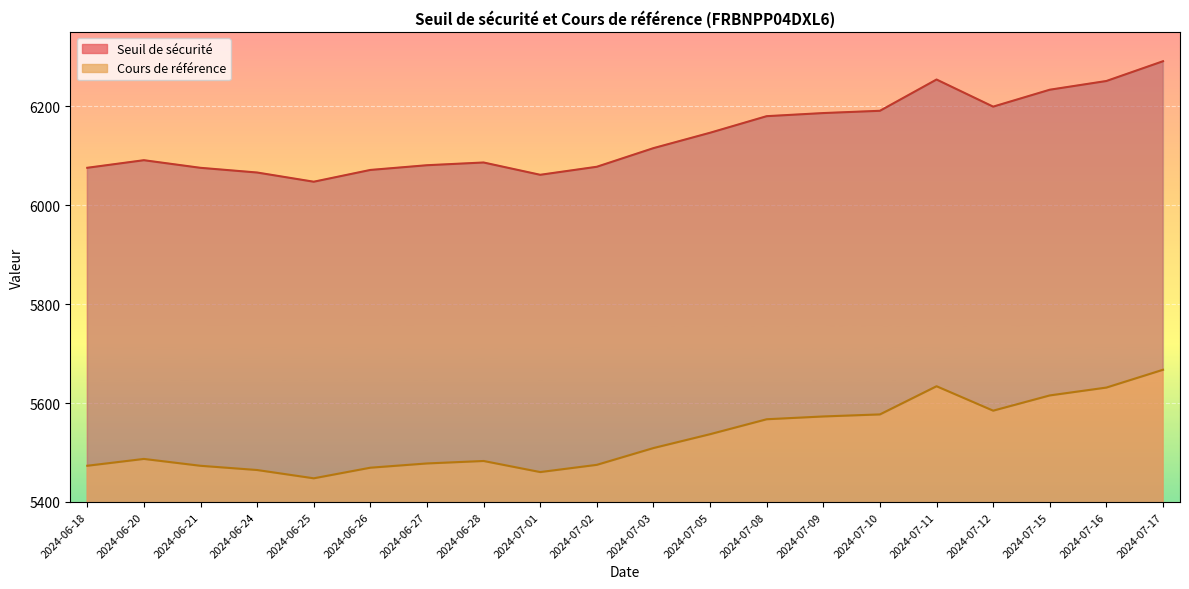

Reading left to right, what are all the values shown in this chart?

Seuil de sécurité: 2024-06-18=6075.3	2024-06-20=6090.6	2024-06-21=6075.2	2024-06-24=6065.7	2024-06-25=6047.1	2024-06-26=6070.9	2024-06-27=6080.5	2024-06-28=6086.0	2024-07-01=6061.1	2024-07-02=6077.4	2024-07-03=6115.0	2024-07-05=6146.1	2024-07-08=6179.6	2024-07-09=6185.9	2024-07-10=6190.4	2024-07-11=6253.6	2024-07-12=6198.8	2024-07-15=6233.0	2024-07-16=6250.7	2024-07-17=6290.6
Cours de référence: 2024-06-18=5473.2	2024-06-20=5487.0	2024-06-21=5473.2	2024-06-24=5464.6	2024-06-25=5447.9	2024-06-26=5469.3	2024-06-27=5477.9	2024-06-28=5482.9	2024-07-01=5460.5	2024-07-02=5475.1	2024-07-03=5509.0	2024-07-05=5537.0	2024-07-08=5567.2	2024-07-09=5572.9	2024-07-10=5577.0	2024-07-11=5633.9	2024-07-12=5584.5	2024-07-15=5615.4	2024-07-16=5631.2	2024-07-17=5667.2